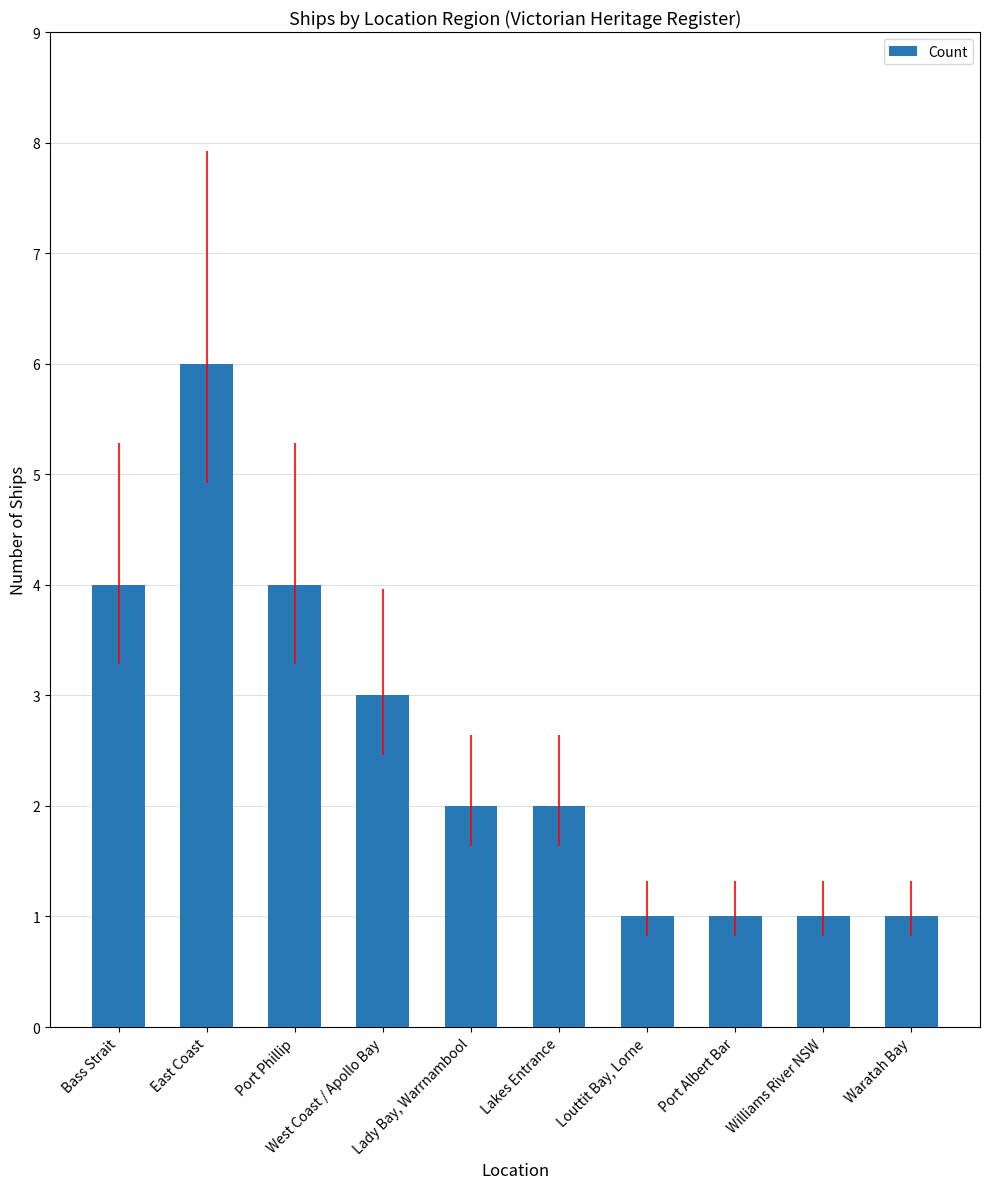

Which label corresponds to the largest value in the chart?

East Coast